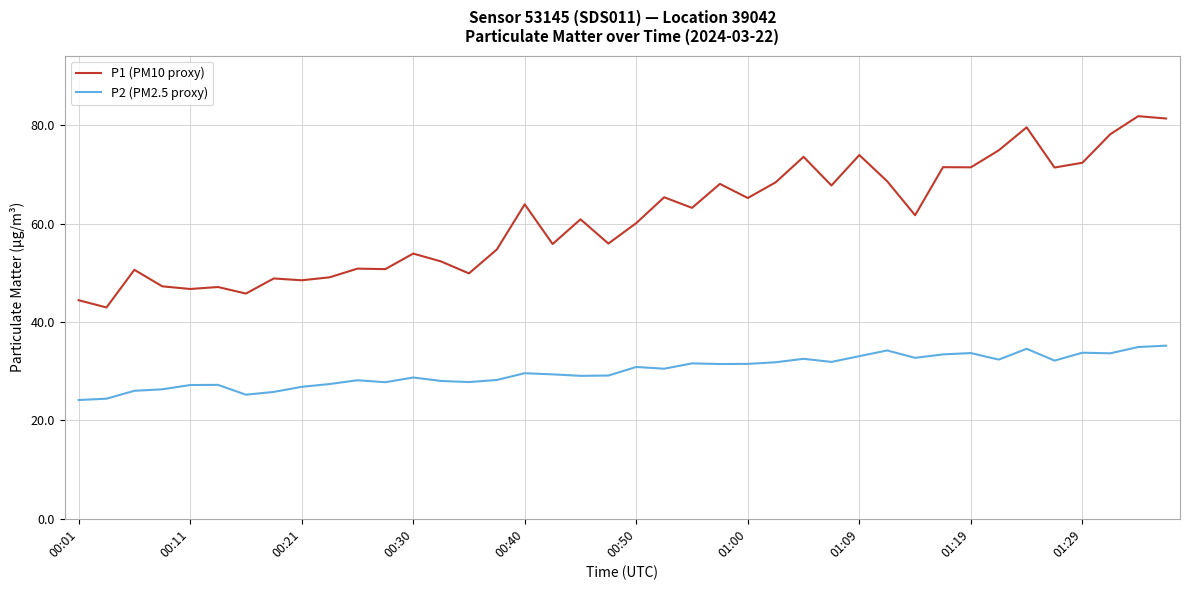

Rank the series by their average value, from highest to lowest.

P1 (PM10 proxy), P2 (PM2.5 proxy)